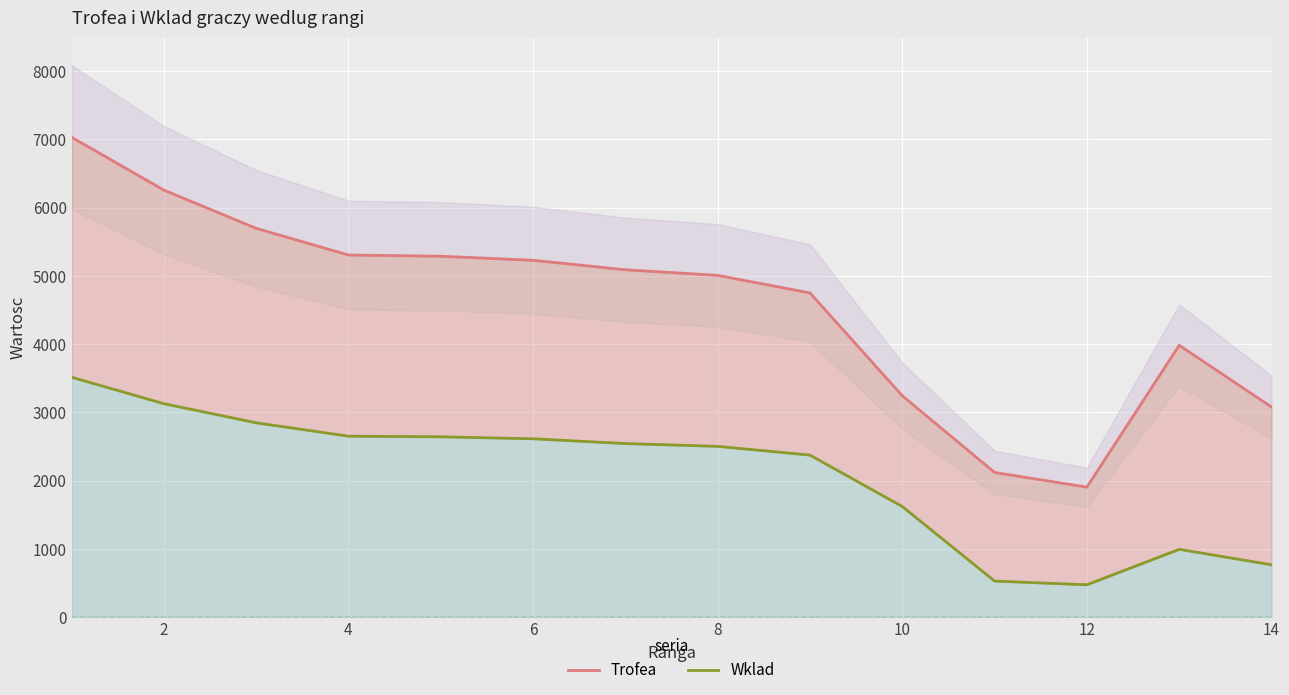

How many lines are shown in the chart?

2